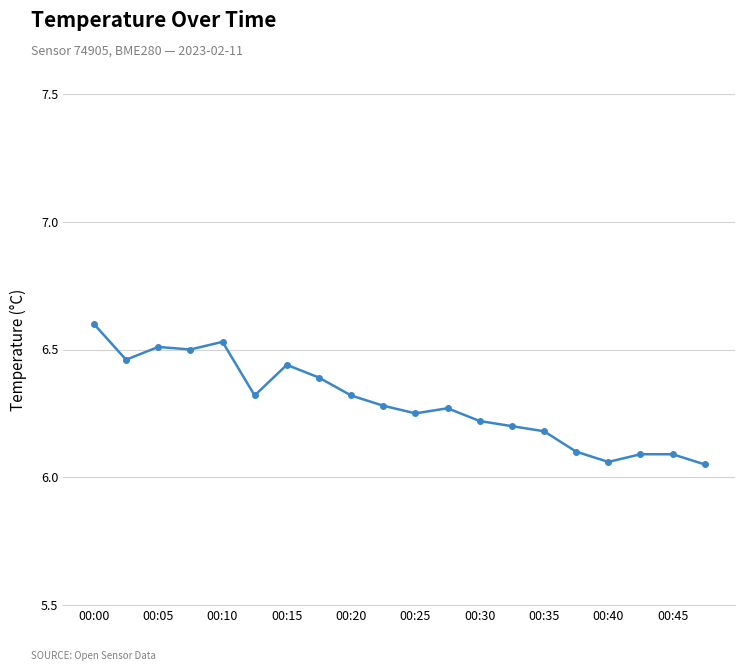

What is the maximum value shown in the chart?

6.6